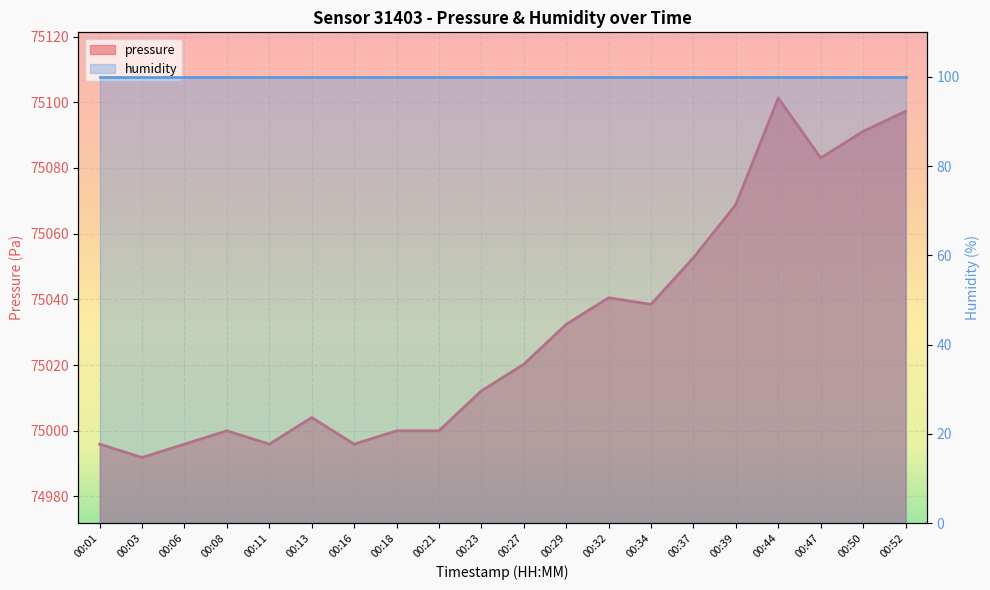

How many categories are shown in the chart?

20